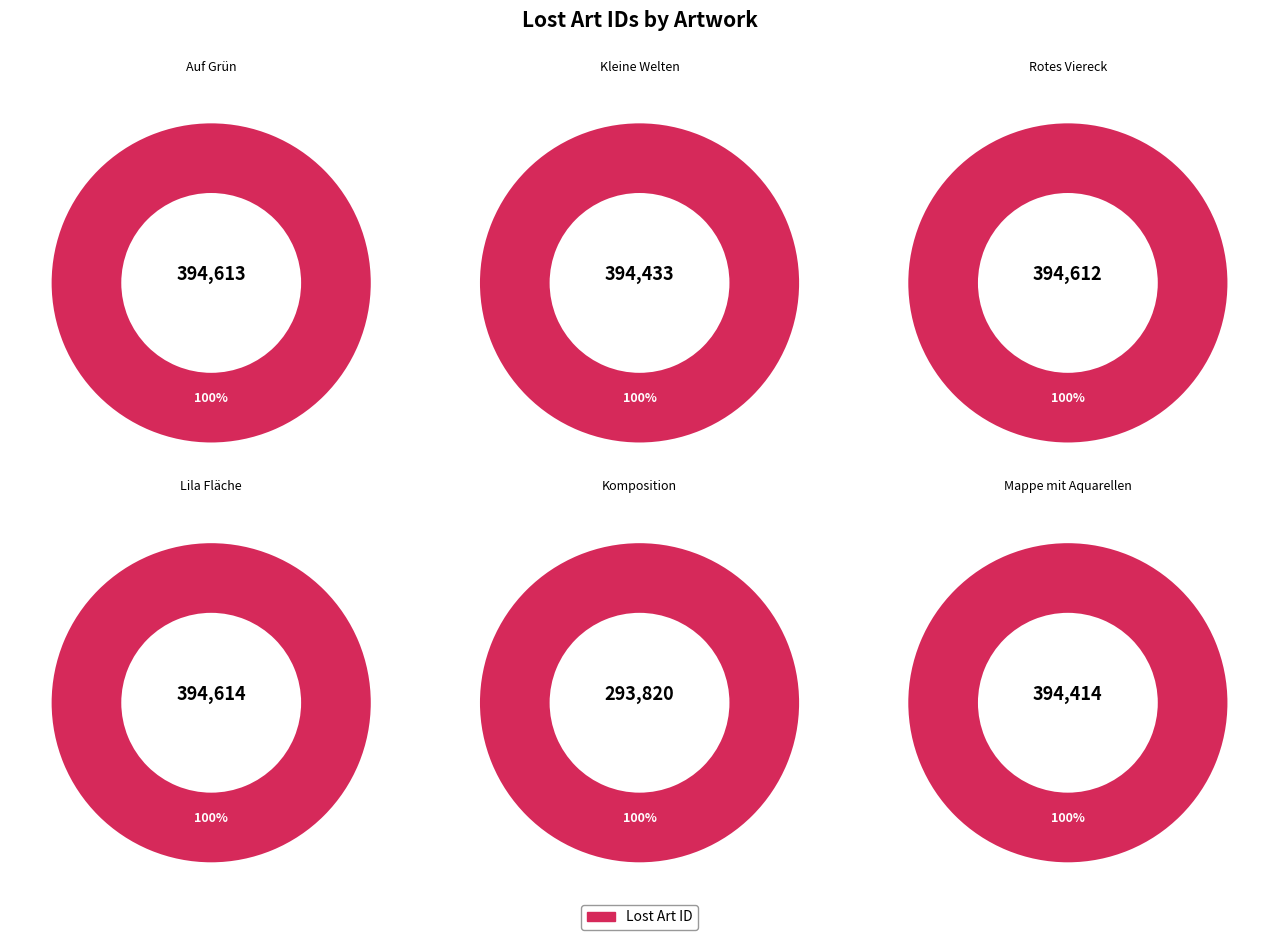

Does Auf Grün account for over 50% of the chart?

No